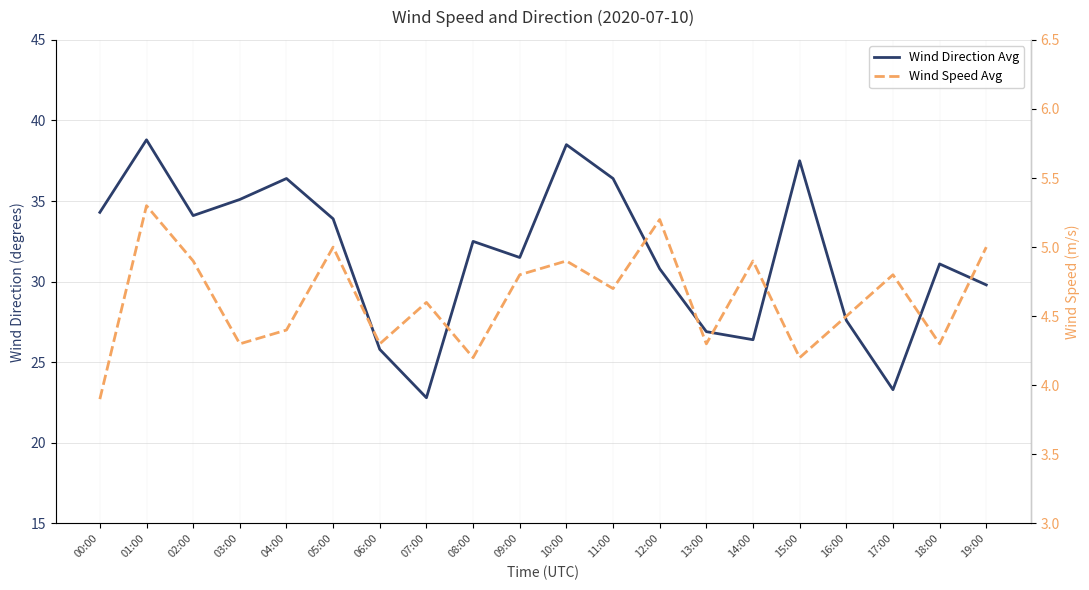

What is the difference between the maximum and minimum values in the Wind Direction Avg series?

16.0